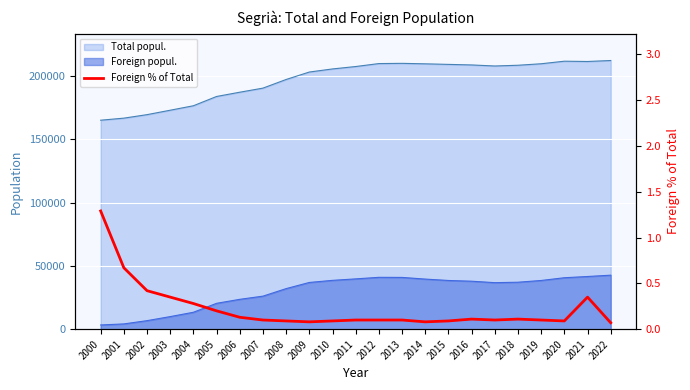

What is the difference between the second highest and second lowest values?

0.6